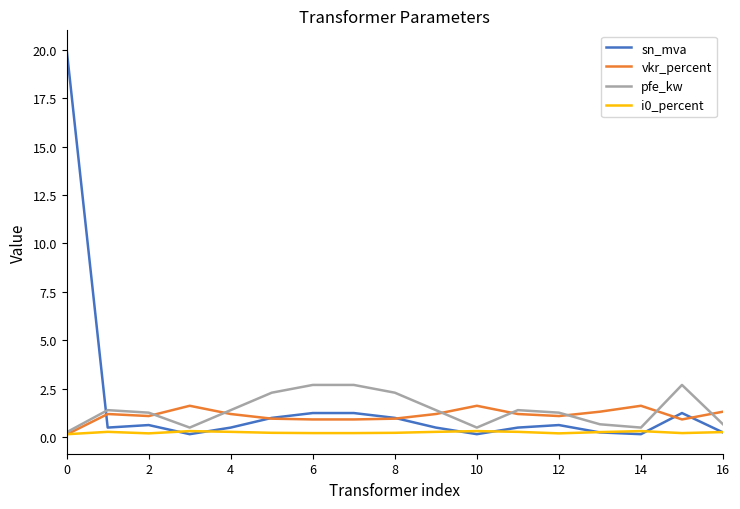

How many intersections are there between sn_mva and pfe_kw?

1